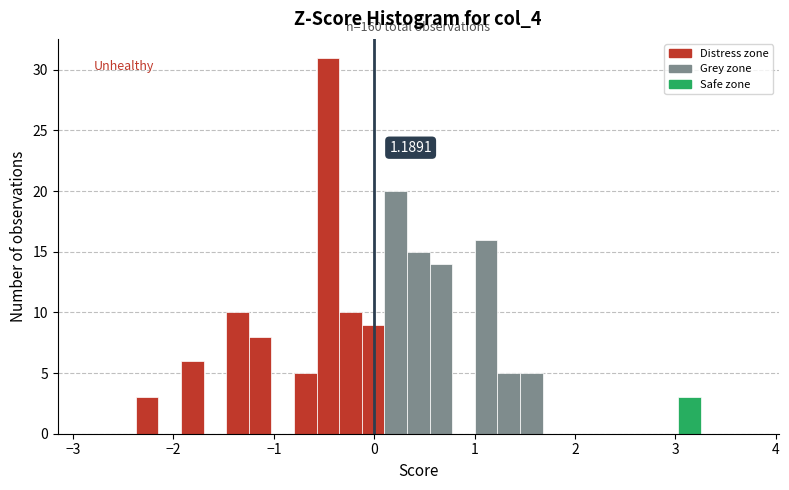

Read against the x-axis, roughly where is the centre of the tallest bar?

-0.5